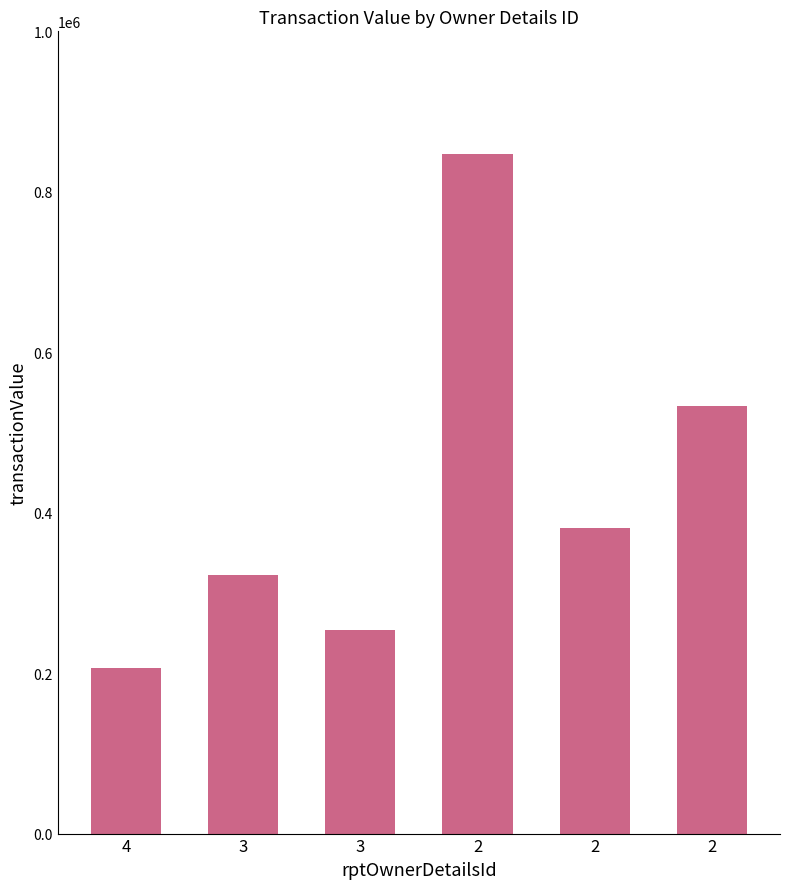

Reading left to right, transcribe all the data shown in this chart.

206285	322931	253649	846608	380692	532829